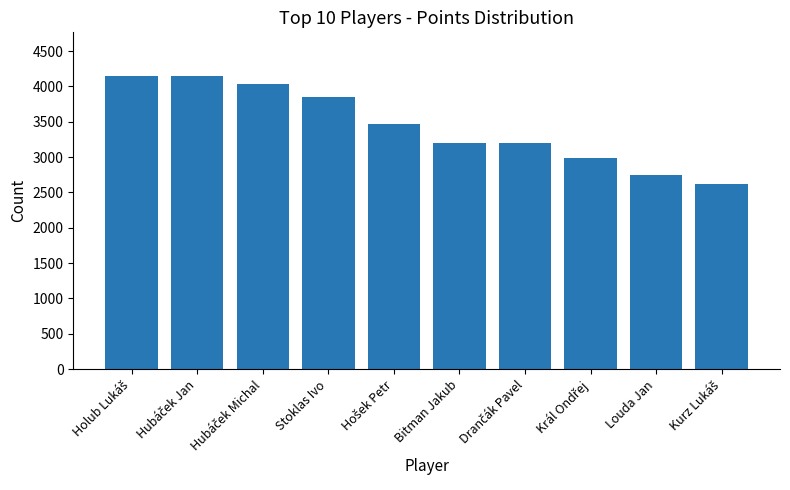

Between Bitman Jakub and Louda Jan, which is larger?

Bitman Jakub